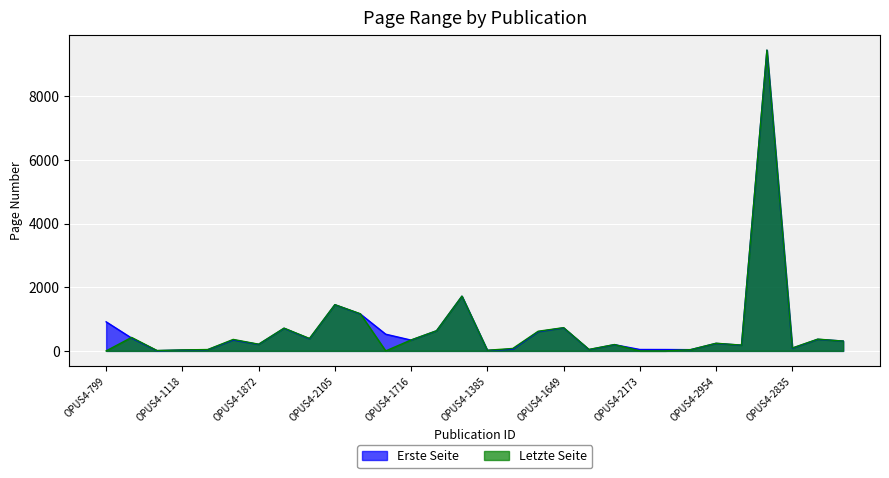

List the labels in order of Letzte Seite value, smallest first.

OPUS4-799, OPUS4-1606, OPUS4-2173, OPUS4-2174, OPUS4-1108, OPUS4-1385, OPUS4-1118, OPUS4-2901, OPUS4-1119, OPUS4-1906, OPUS4-1647, OPUS4-2835, OPUS4-2405, OPUS4-1892, OPUS4-1872, OPUS4-2954, OPUS4-5029, OPUS4-1716, OPUS4-1174, OPUS4-5028, OPUS4-1816, OPUS4-1149, OPUS4-1648, OPUS4-1737, OPUS4-1873, OPUS4-1649, OPUS4-1589, OPUS4-2105, OPUS4-297, OPUS4-2861